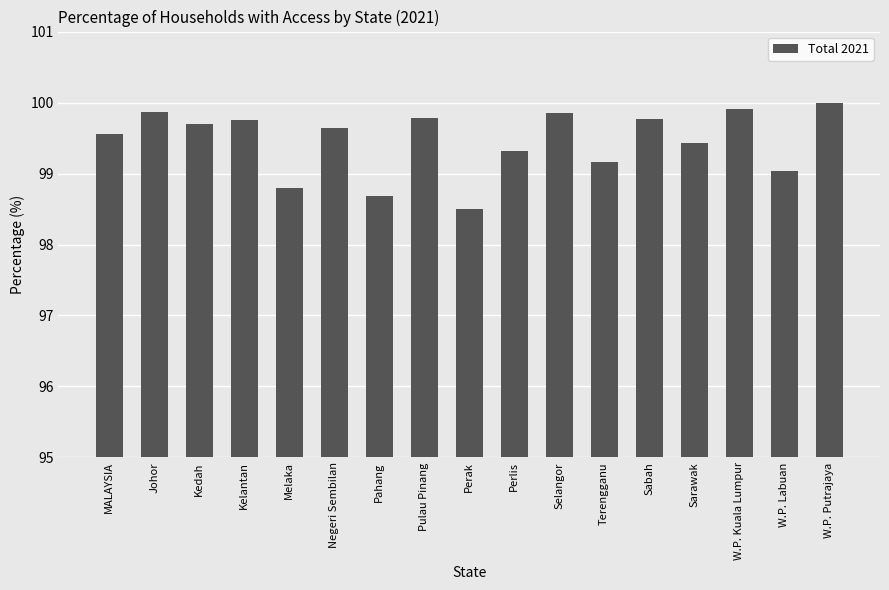

What is the label of the 14th bar from the left?

Sarawak